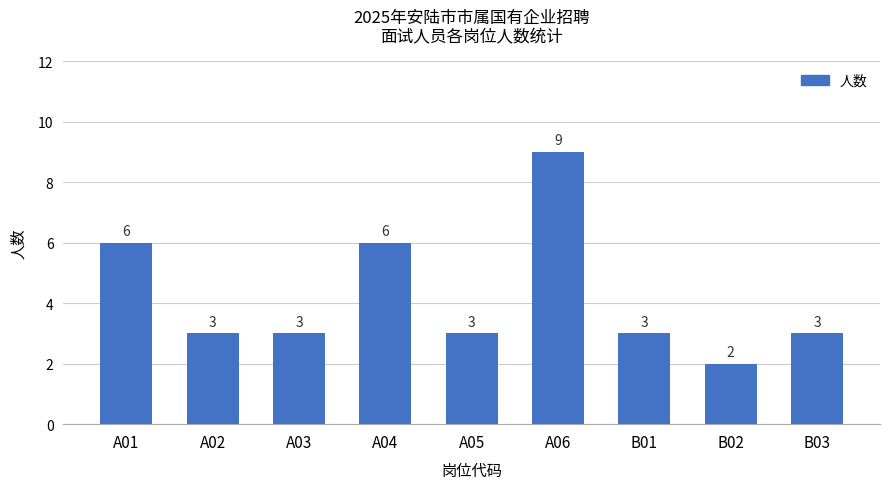

How many data points does each series have?

9